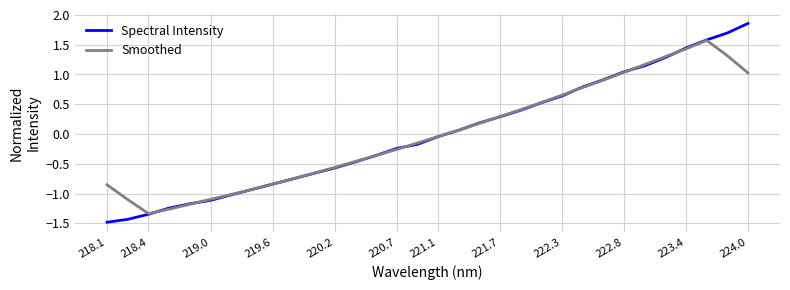

How many lines are shown in the chart?

2